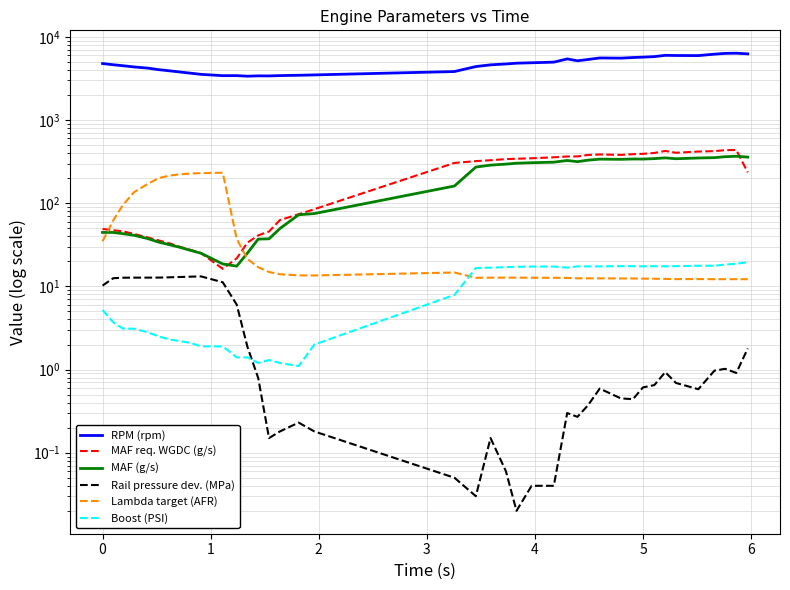

What is the sum of all RPM (rpm) values?

188164.0